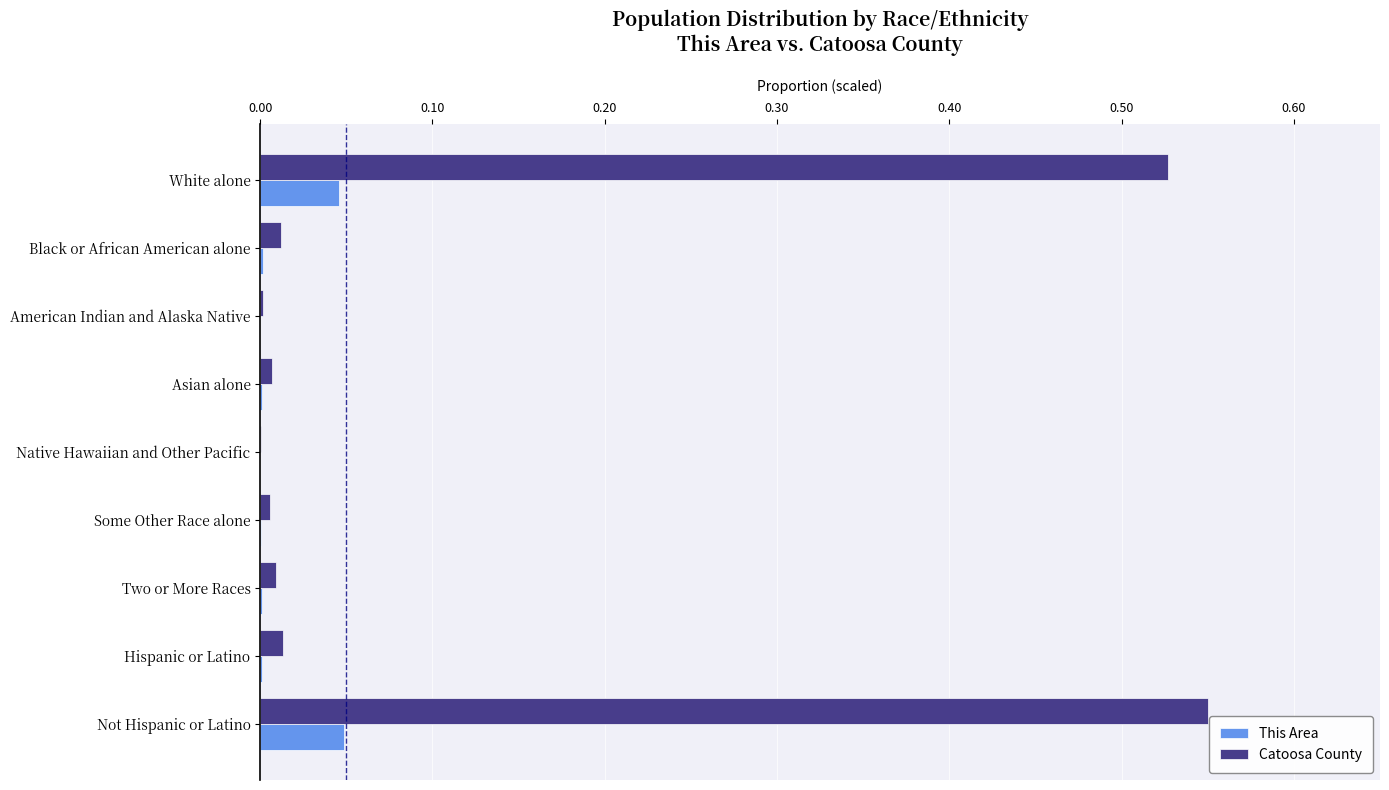

Between Native Hawaiian and Other Pacific and Not Hispanic or Latino, which series saw the biggest shift?

Catoosa County